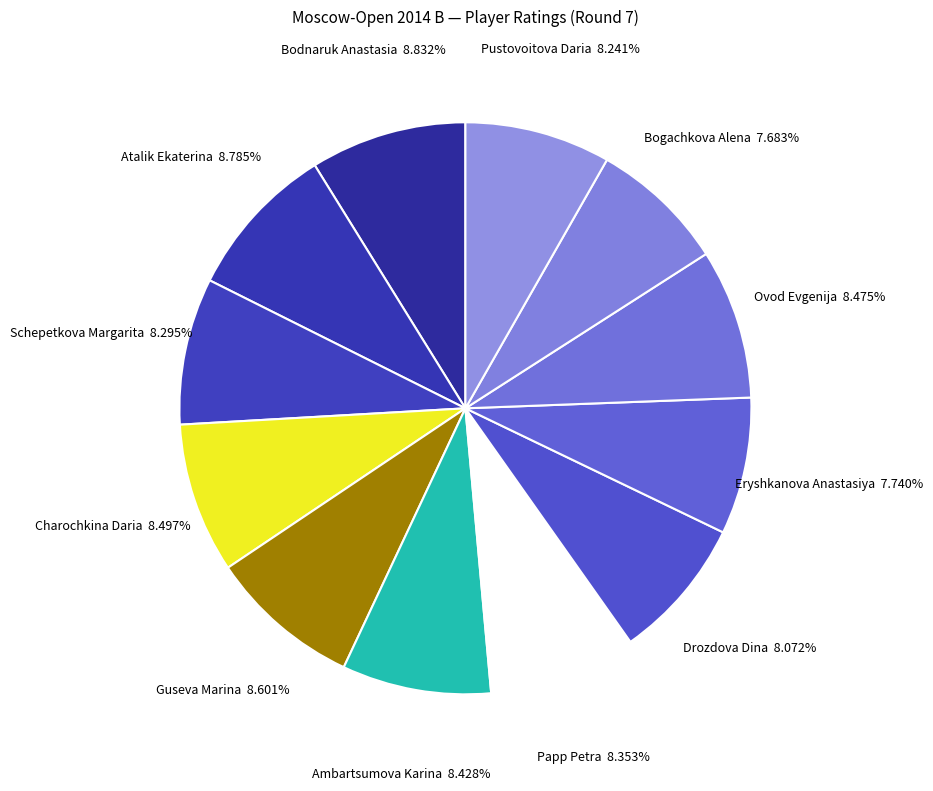

How many segments does this pie chart have?

12